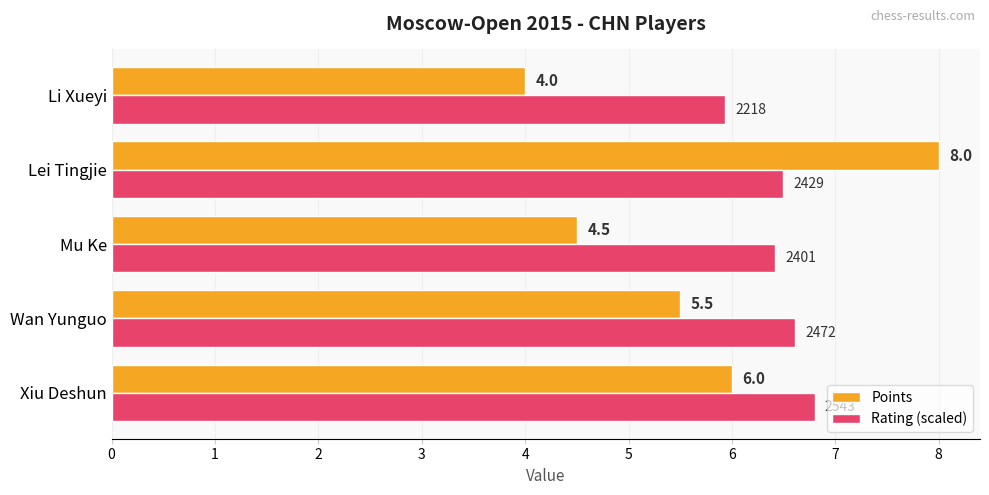

Which series has the largest range (max minus min)?

Points